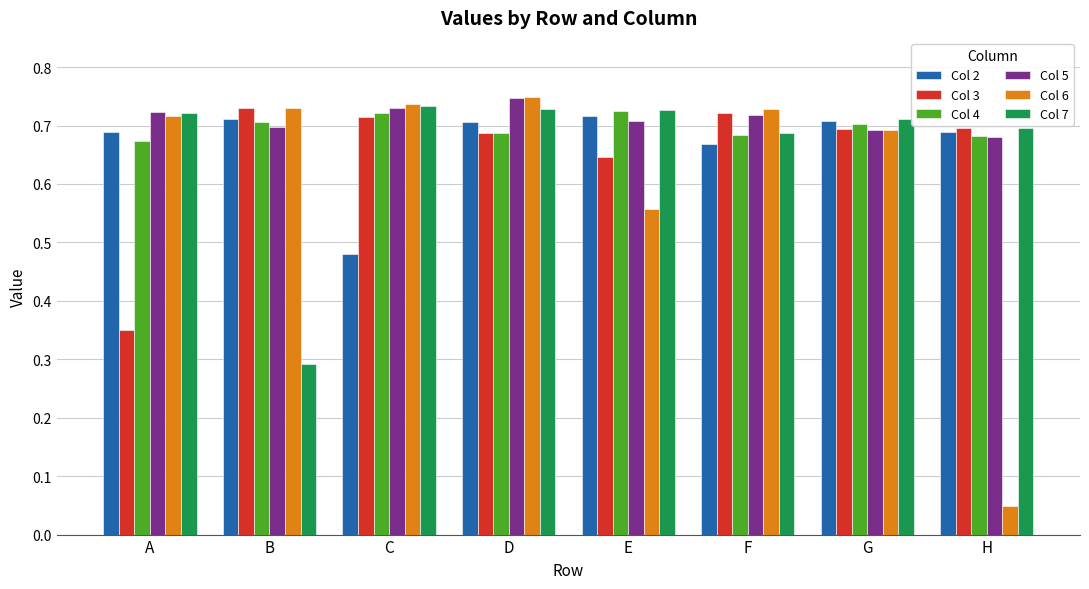

Which series has the largest total across all categories?

Col 5